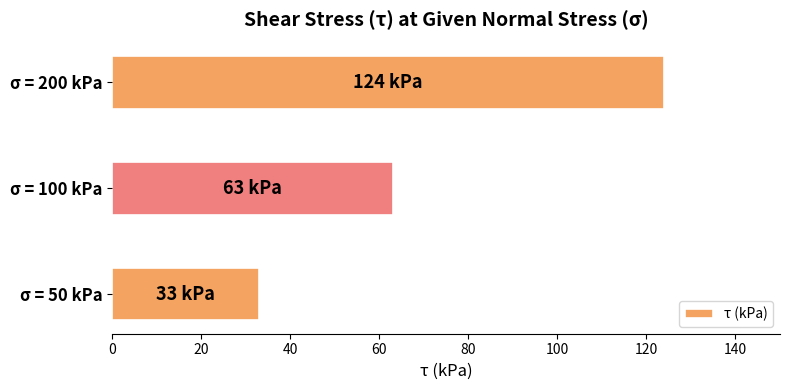

Count the number of data series in this chart.

1